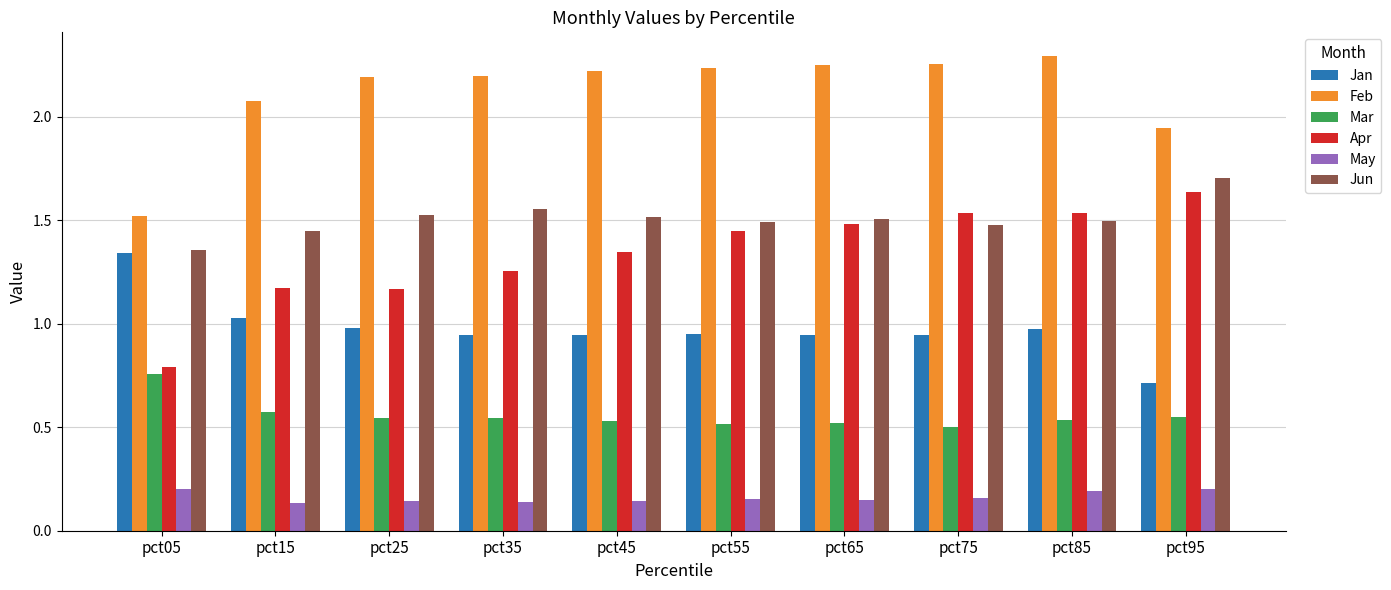

What is the sum of all Mar values?

5.6